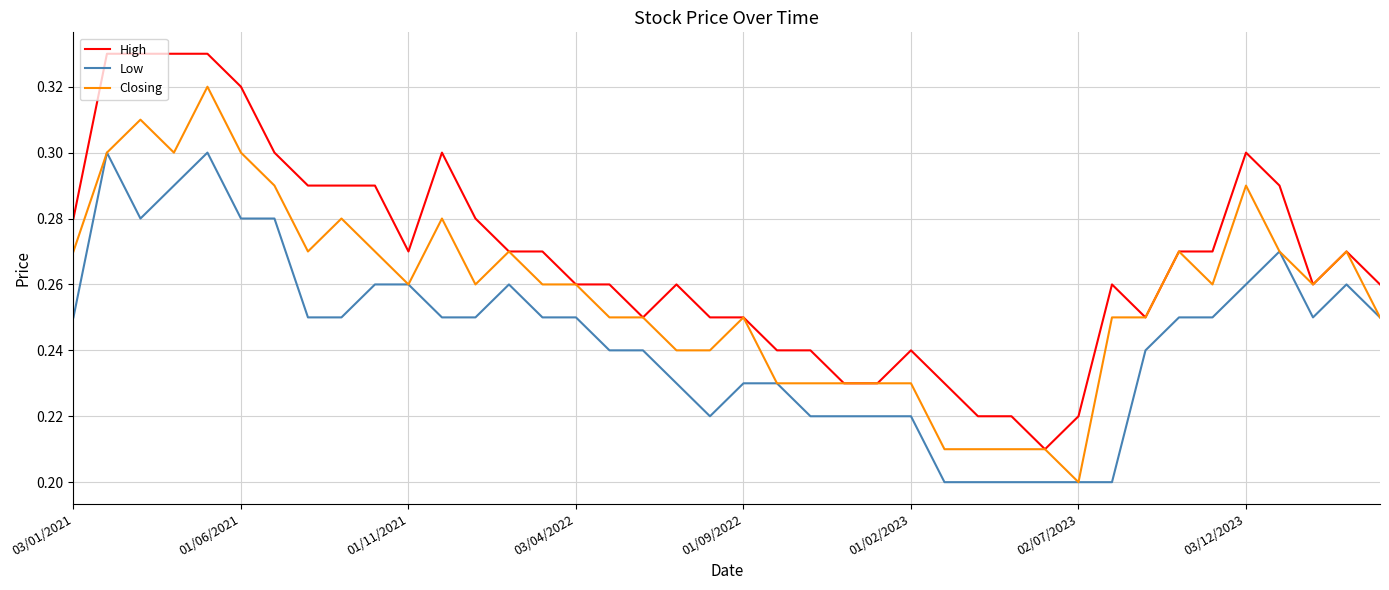

True or false: Low and High intersect in this chart.

False